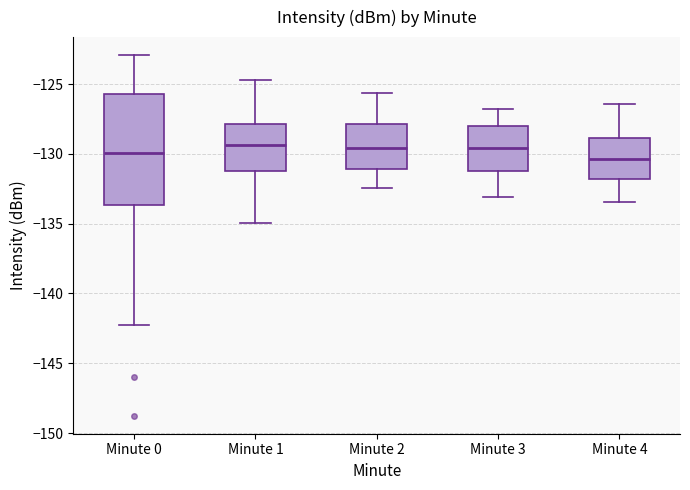

Reading left to right, read every box against the y-axis: the position of its median line, the range the box covers, and the ends of its whiskers. The values are not printed on the chart, so give them approximately, as read against the axis.

Minute 0: median -130.0, box -133.5 to -125.5, whiskers -142.5 to -123.0
Minute 1: median -129.5, box -131.0 to -128.0, whiskers -135.0 to -124.5
Minute 2: median -129.5, box -131.0 to -128.0, whiskers -132.5 to -125.5
Minute 3: median -129.5, box -131.0 to -128.0, whiskers -133.0 to -127.0
Minute 4: median -130.5, box -132.0 to -129.0, whiskers -133.5 to -126.5